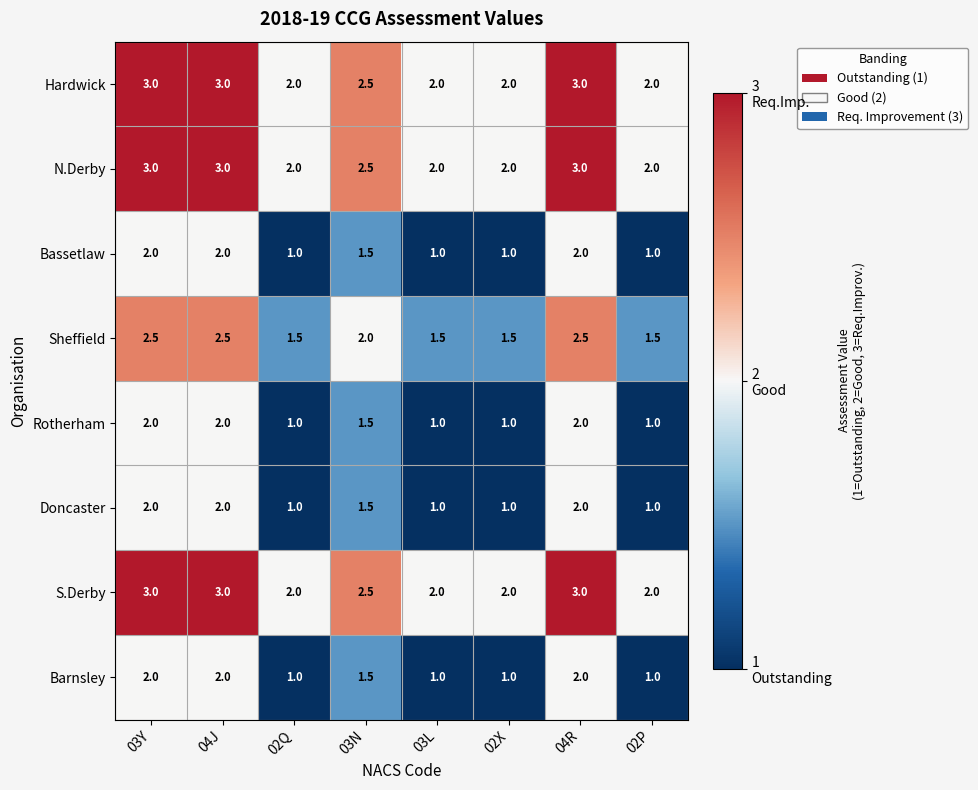

What is the total value across all series at 04J?

19.5